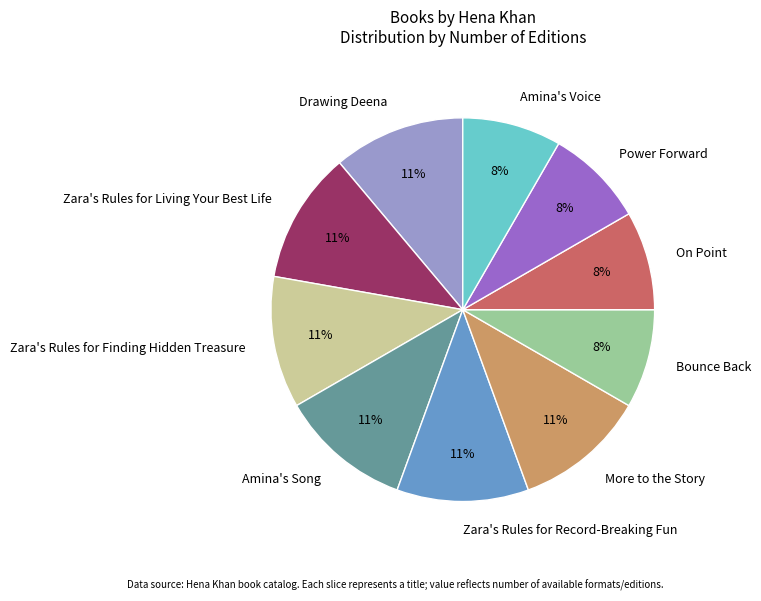

To the nearest percent, what percentage of the pie is Zara's Rules for Finding Hidden Treasure?

11%